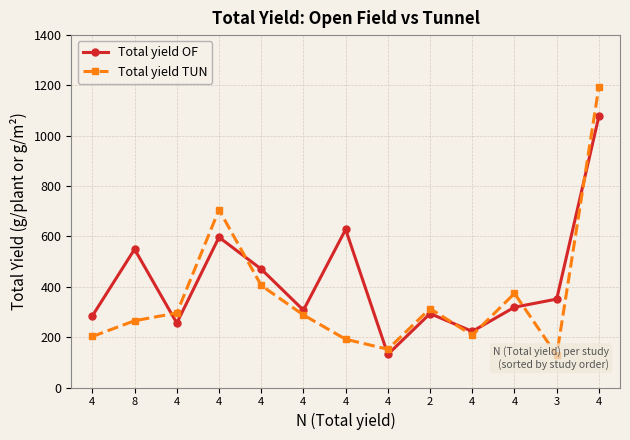

The Total yield OF series shows 293.7 at 2. True or false?

True